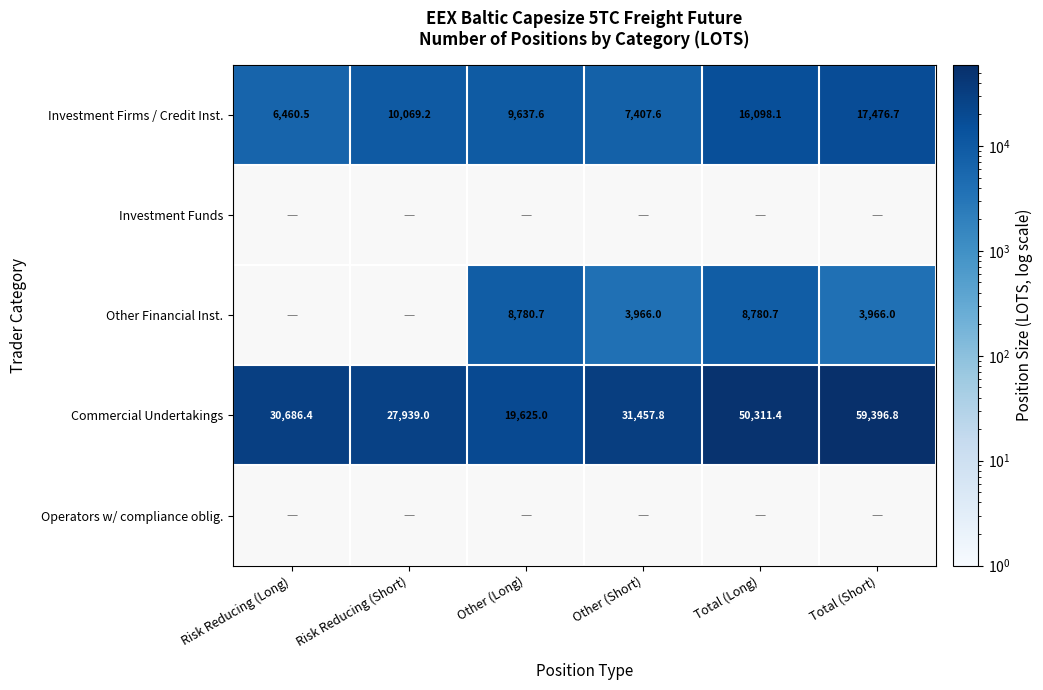

Which series has the largest total across all categories?

Commercial Undertakings